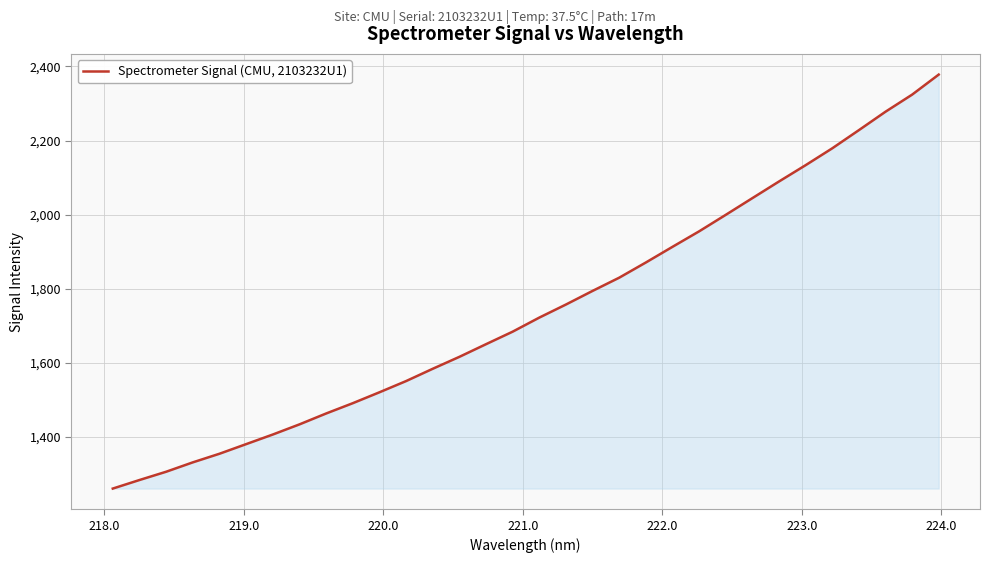

Reading left to right, extract all data points from this chart.

1260.1	1283.2	1305.6	1330.9	1354.2	1380.2	1406.1	1433.5	1462.9	1490.7	1520.2	1550.4	1583.7	1615.9	1650.1	1683.9	1721.9	1757.2	1794.0	1829.7	1870.7	1913.0	1954.8	1999.4	2044.5	2089.4	2133.5	2179.0	2228.0	2277.8	2323.9	2378.1